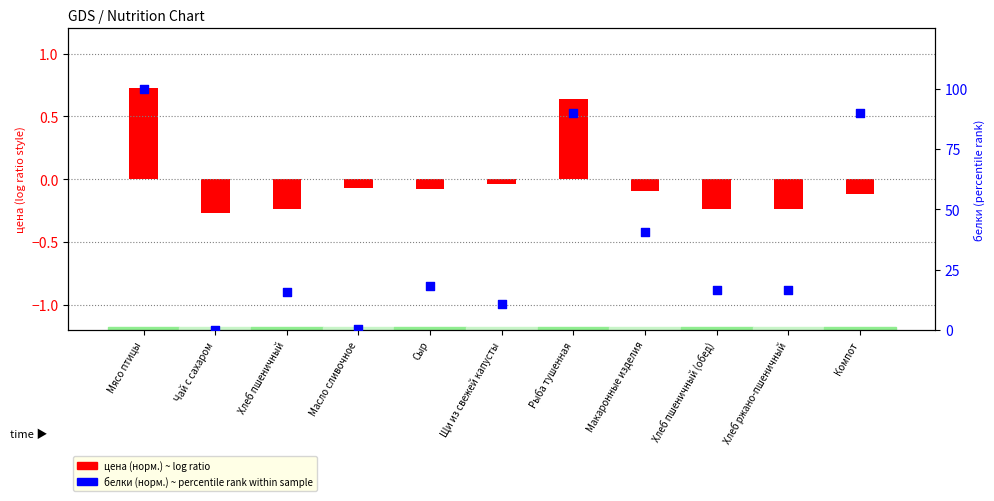

What is the change in value from Мясо птицы to Макаронные изделия?

-59.4